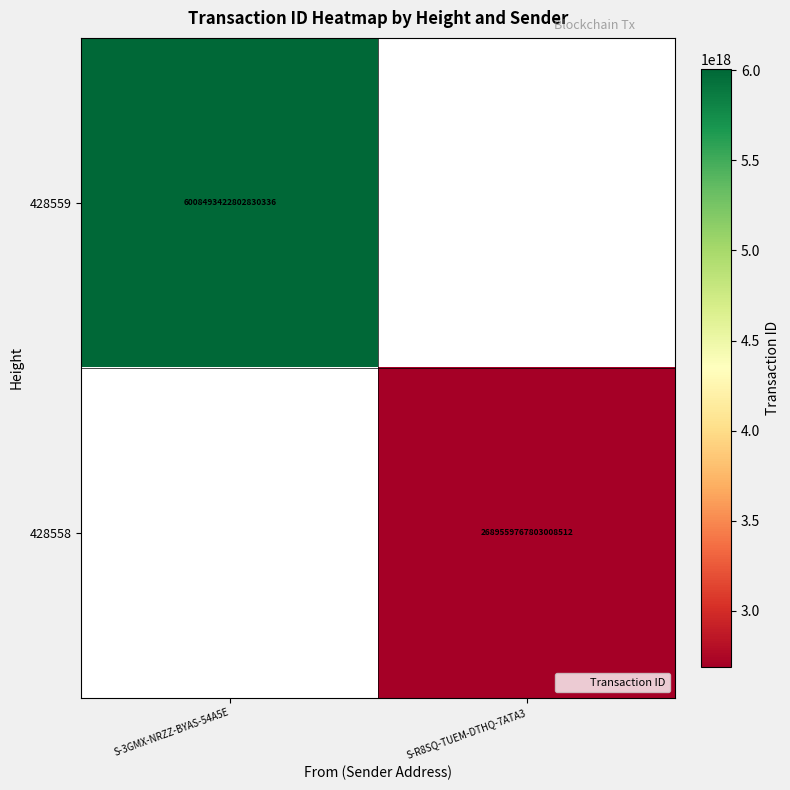

What is the greatest value displayed?

6008493422802830336.0